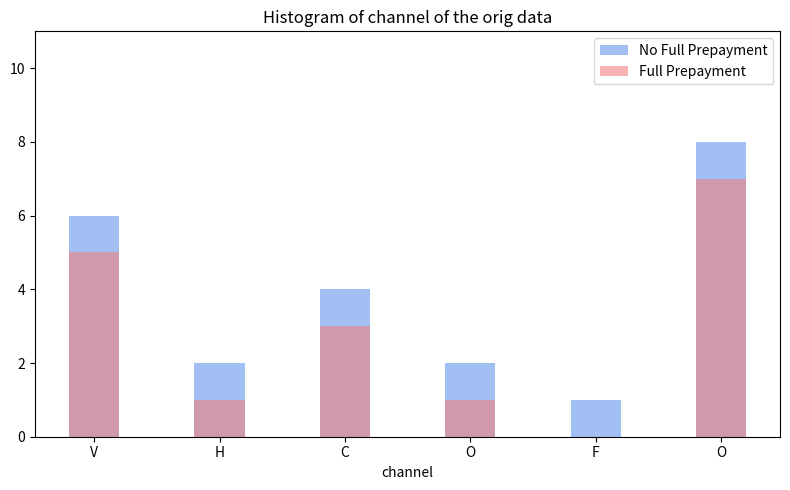

What is the spread (max minus min) of values at C?

1